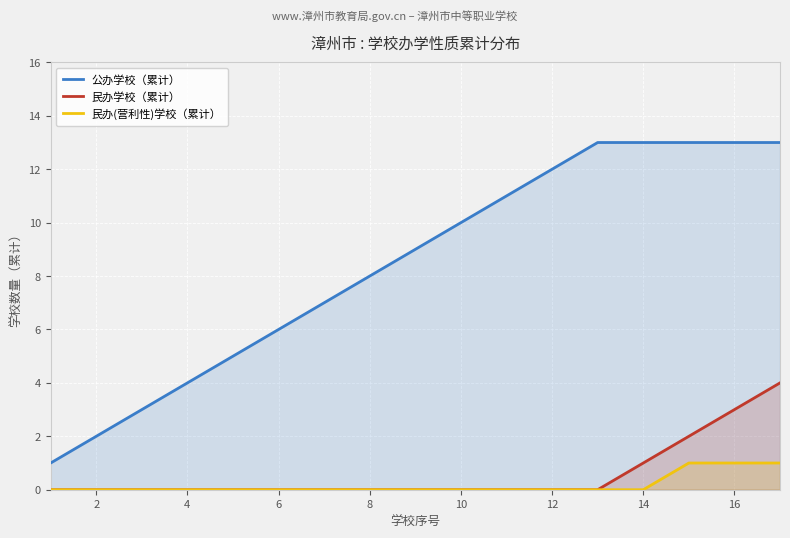

Is it true that 民办学校（累计） equals 0 at 6?

True